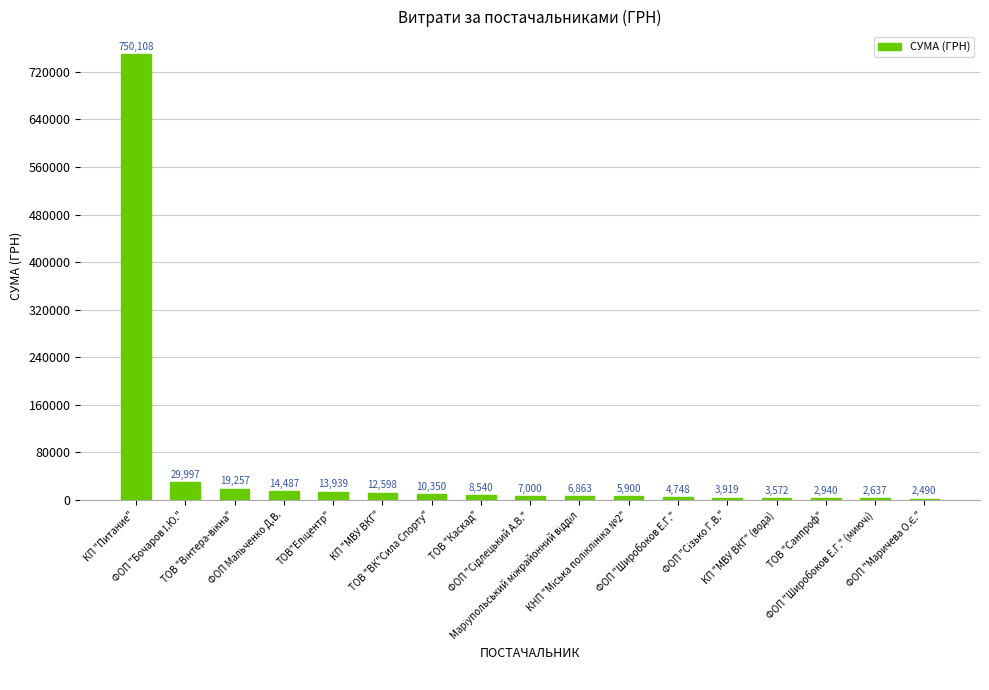

What is the value of the 13th bar from the left?

3919.4